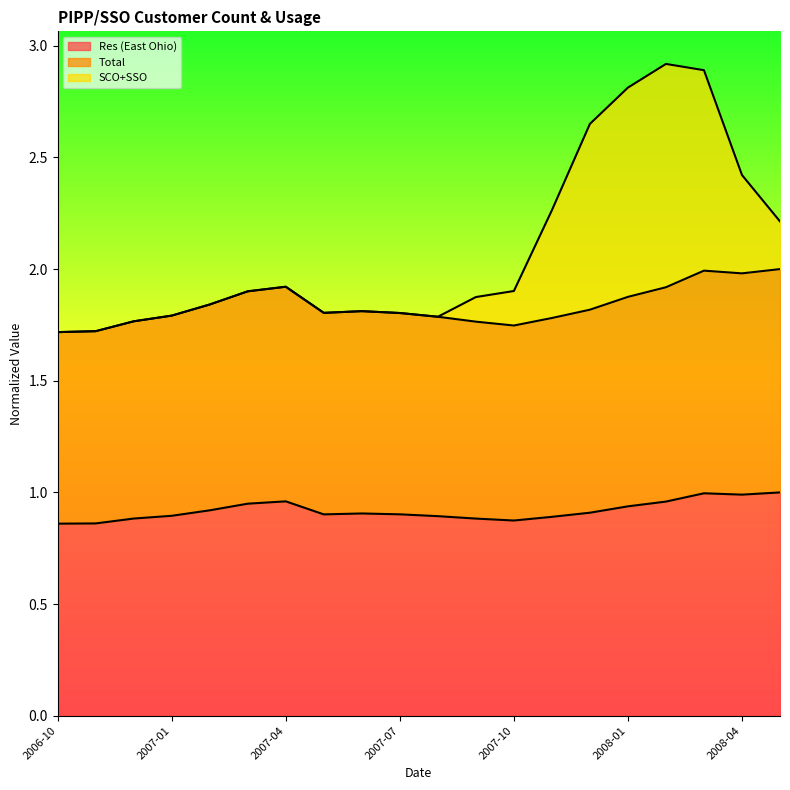

True or false: SCO+SSO has a value of 1.8 at 2007-08.

True